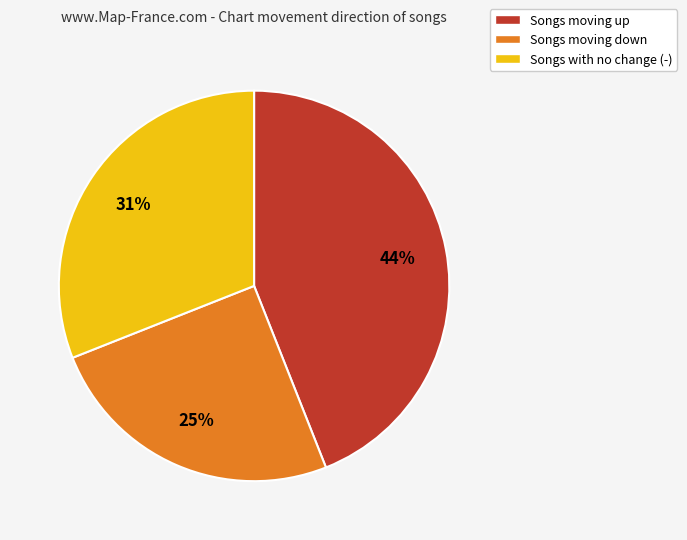

True or false: Songs with no change (-) accounts for 45% of the total.

False